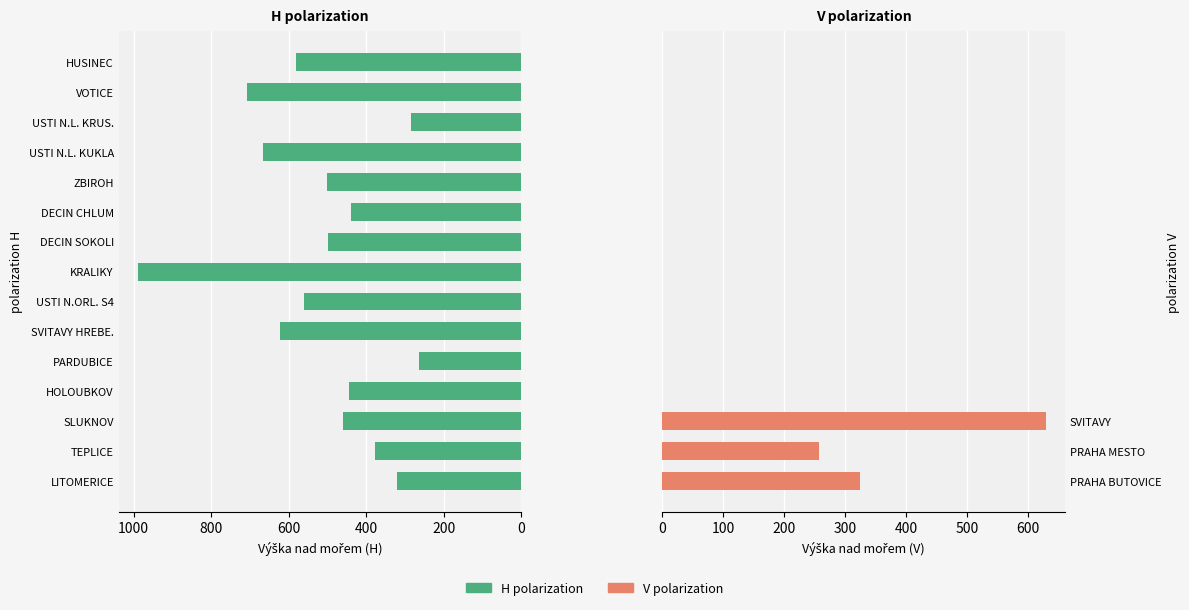

Reading left to right, transcribe all the data shown in this chart.

H polarization: 320	378	459	445	265	623	560	989	499	439	502	667	285	708	582
V polarization: 325	258	630	0	0	0	0	0	0	0	0	0	0	0	0